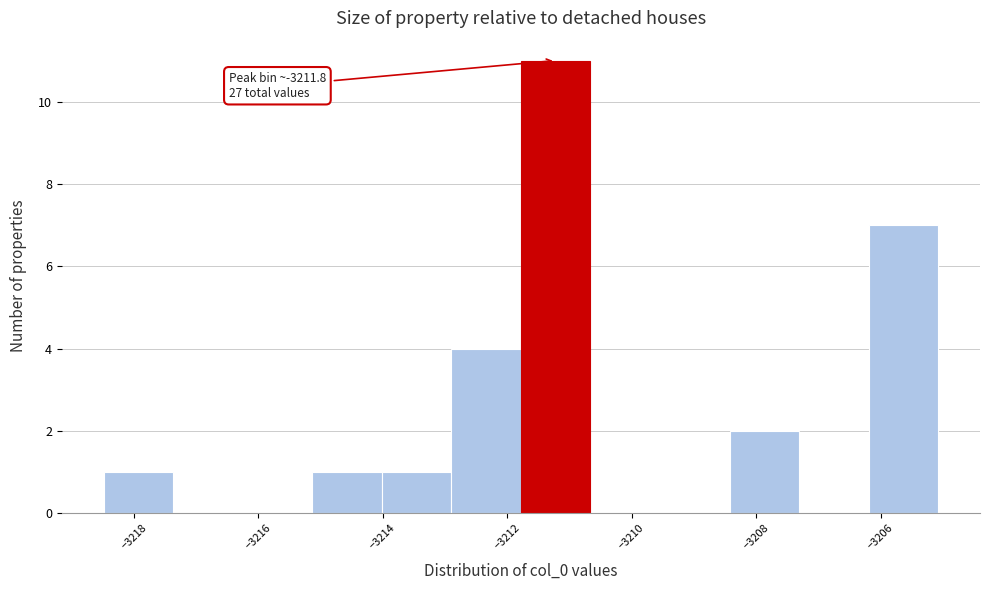

Over which range of the x-axis is the bar tallest?

-3211.8 to -3210.6